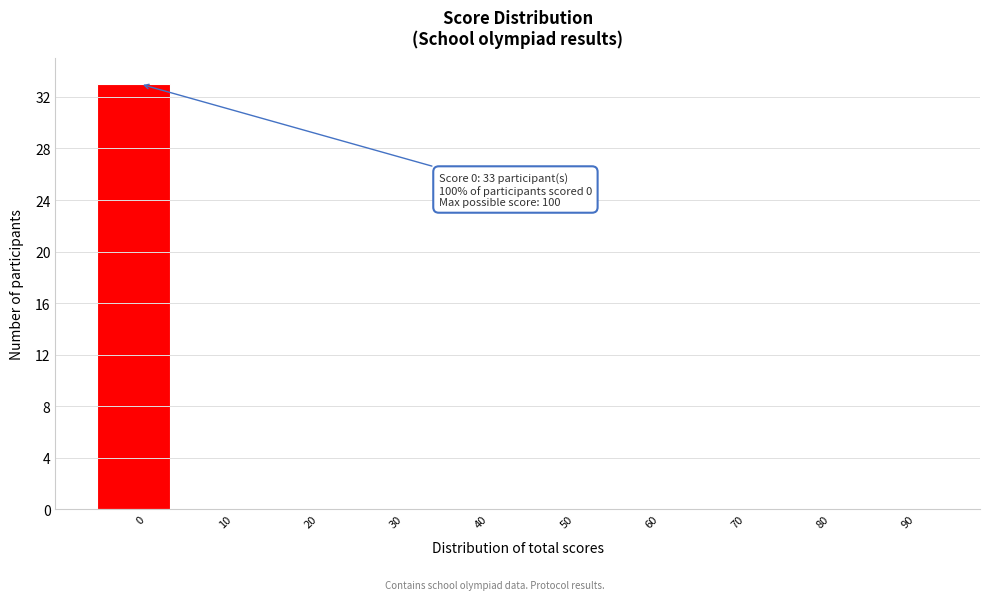

Reading right to left, transcribe all the data shown in this chart.

90=0	80=0	70=0	60=0	50=0	40=0	30=0	20=0	10=0	0=33